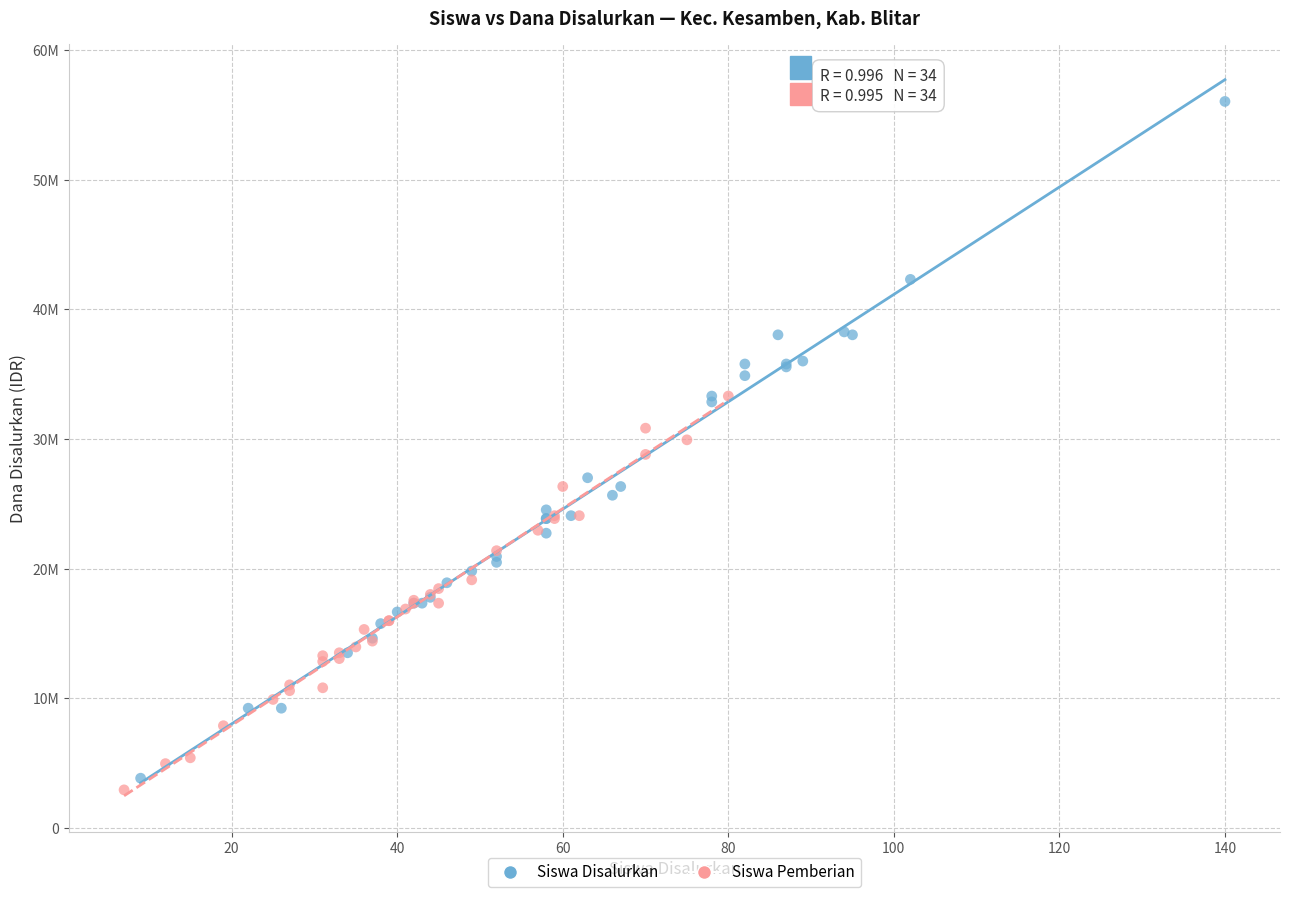

Which series has the largest Y range (max minus min)?

Siswa Disalurkan